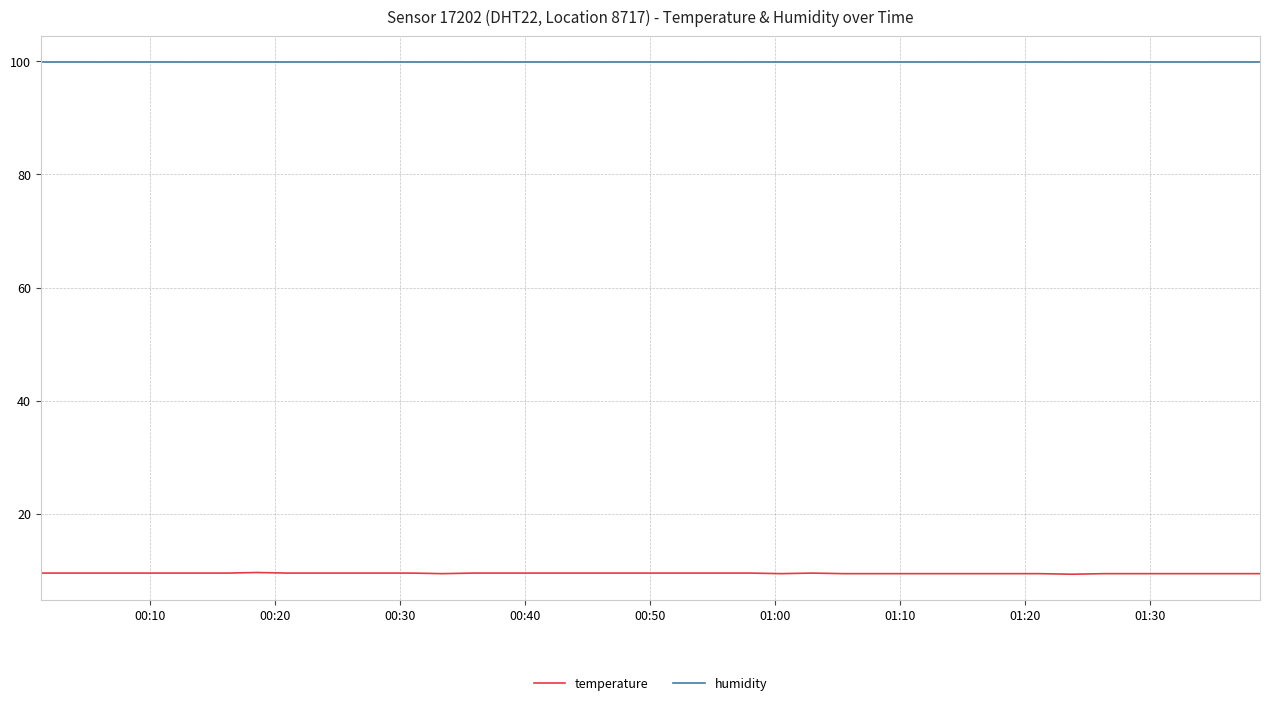

List the series in order of their peak value, highest first.

humidity, temperature